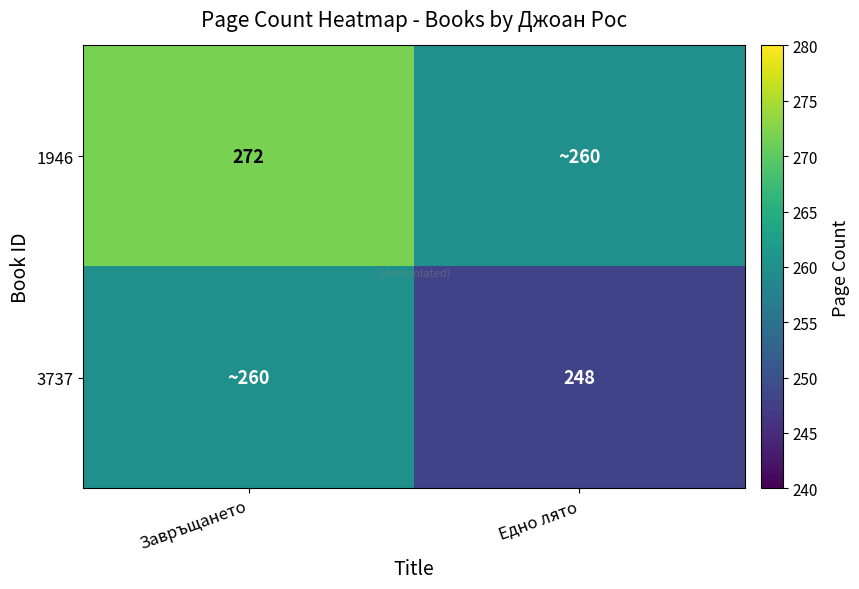

Is the value of 1946 at Завръщането greater than the value of 3737 at Едно лято?

Yes